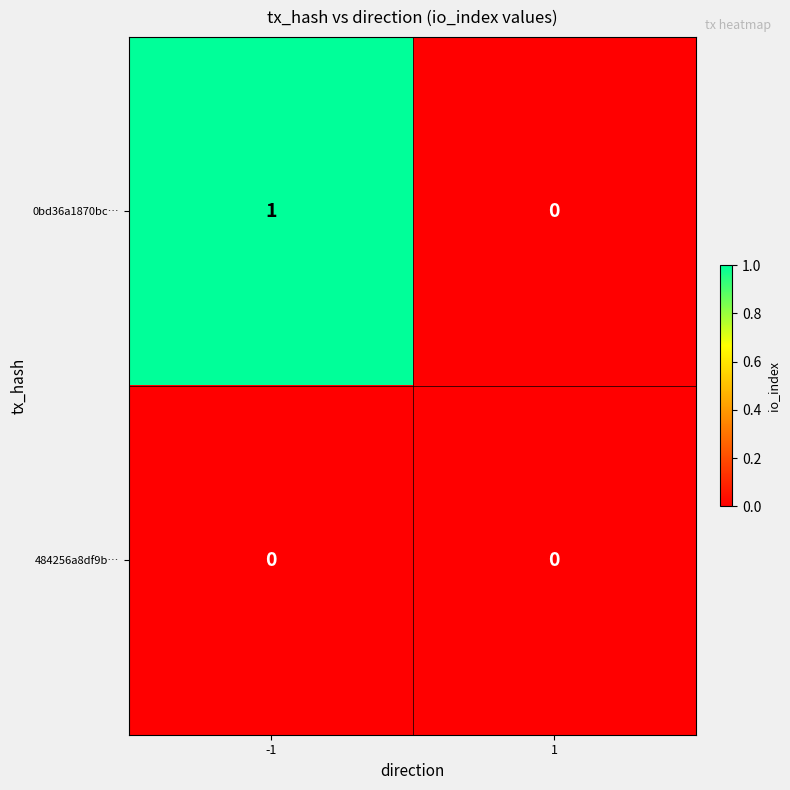

Which series has the widest spread of values?

0bd36a1870bc…